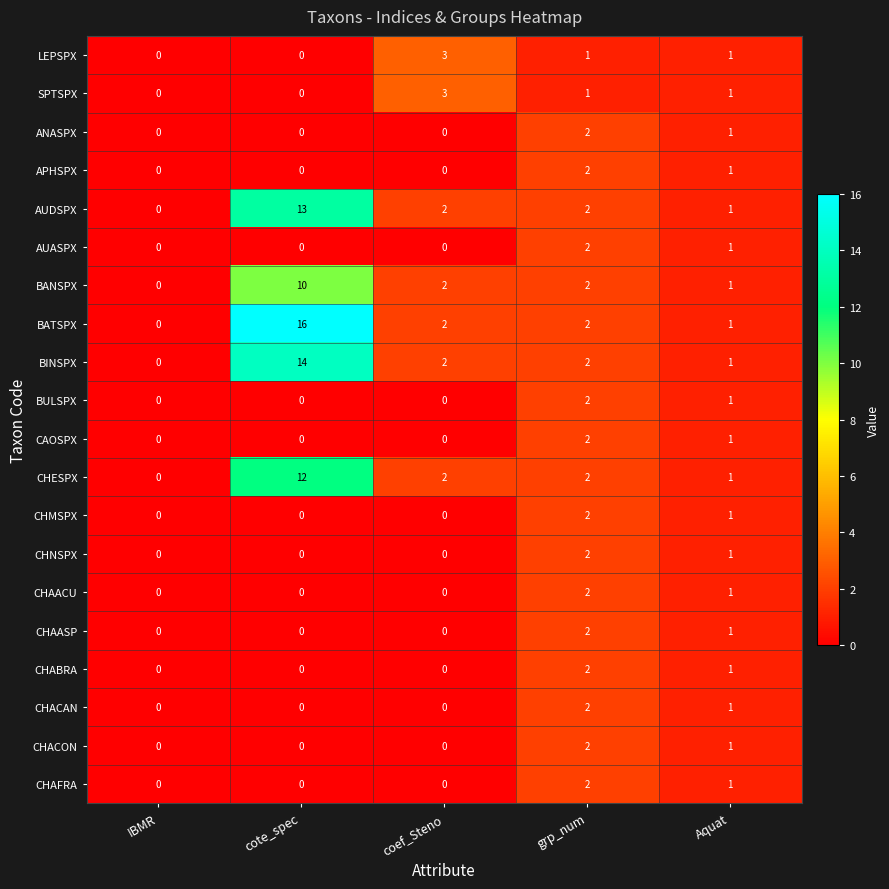

At how many categories does at least one series exceed 15?

1